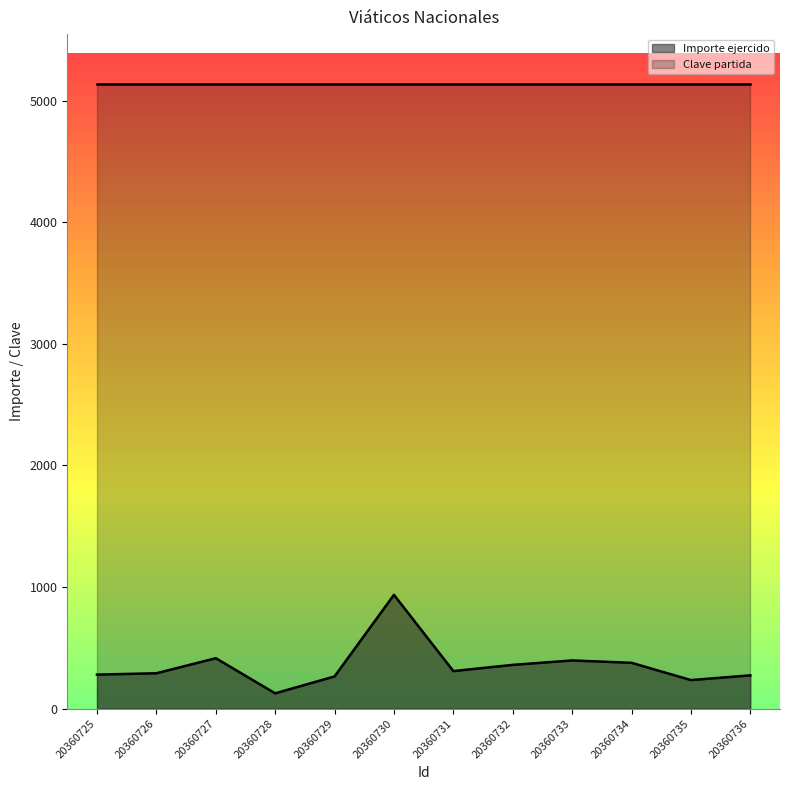

Reading left to right, extract all data points from this chart.

20360725=280.0	20360726=291.0	20360727=415.0	20360728=126.0	20360729=265.0	20360730=936.0	20360731=309.0	20360732=360.0	20360733=396.5	20360734=377.0	20360735=235.0	20360736=274.0